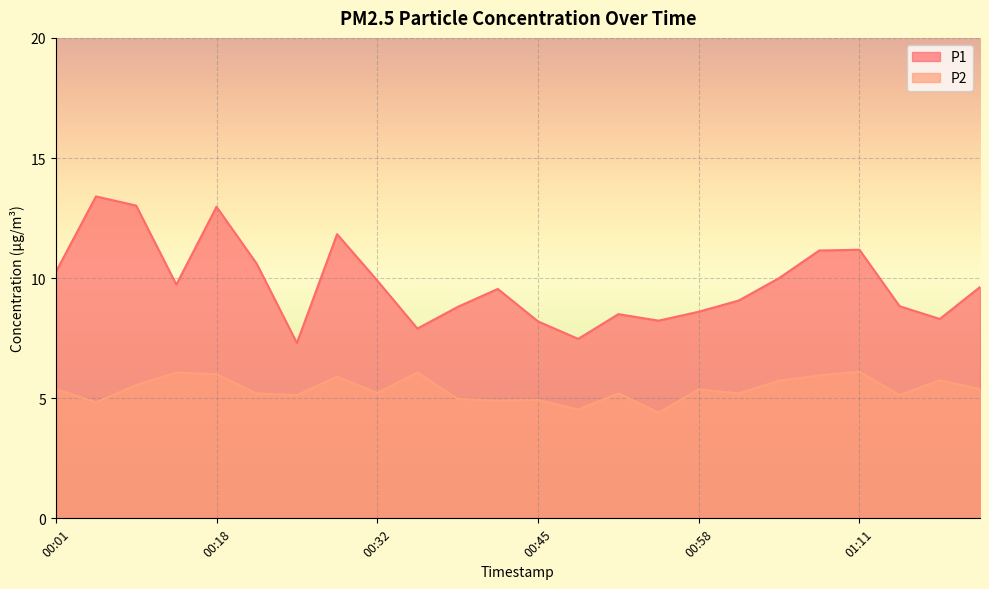

Rank the categories by P1 value from lowest to highest.

00:25, 00:49, 00:35, 00:45, 00:55, 01:17, 00:52, 00:58, 00:38, 01:14, 01:01, 00:42, 01:20, 00:15, 00:32, 01:04, 00:01, 00:22, 01:08, 01:11, 00:28, 00:18, 00:12, 00:04